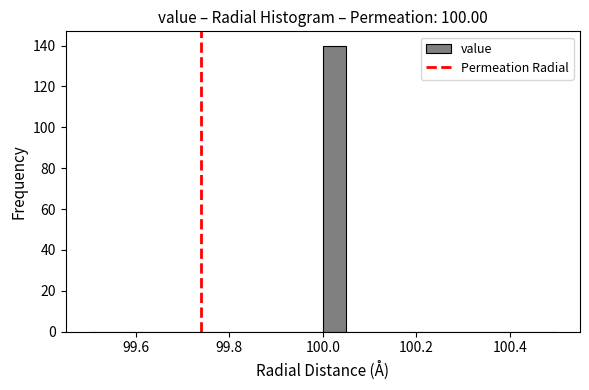

Read against the x-axis, roughly where is the centre of the tallest bar?

100.02